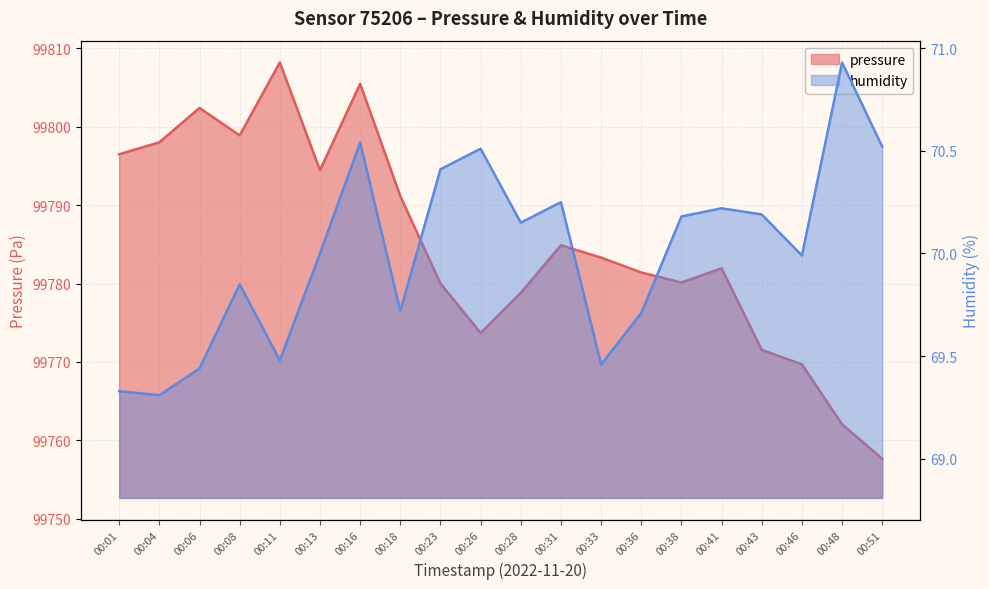

At how many categories does at least one series exceed 7628?

20